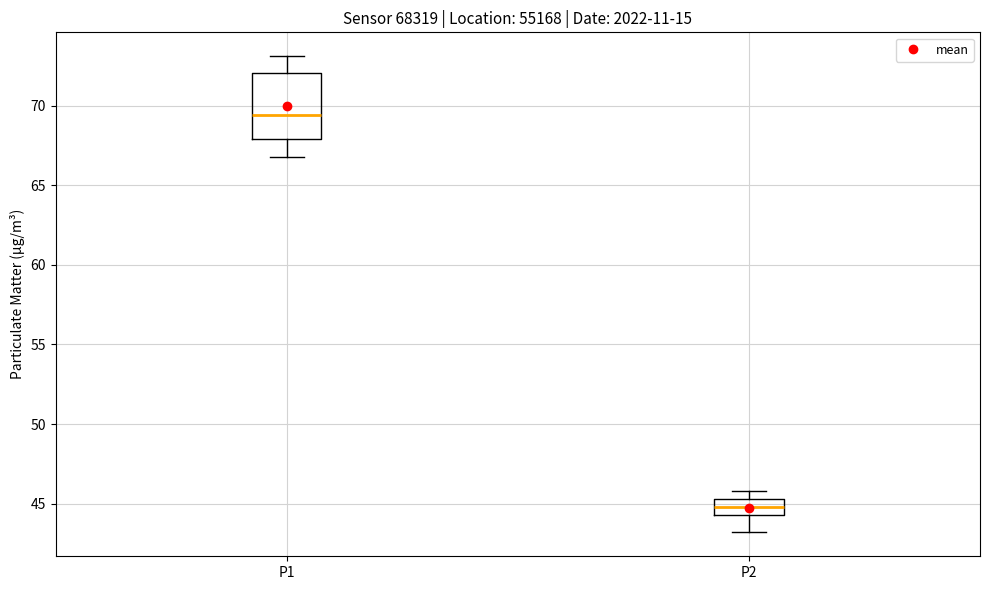

Which box's median line is the highest?

P1